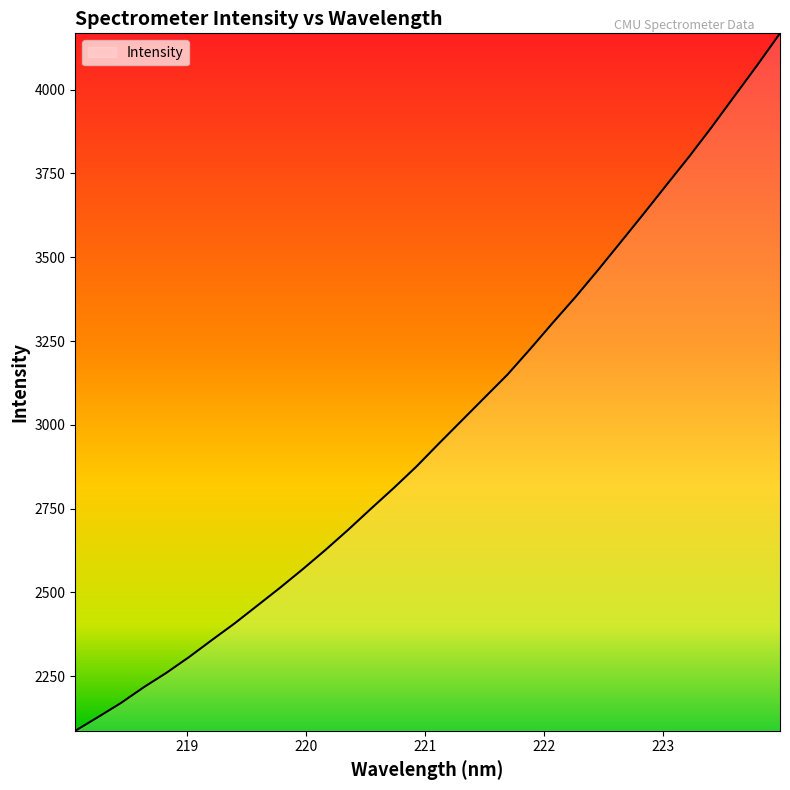

Does the chart display data point markers on the line(s)?

No